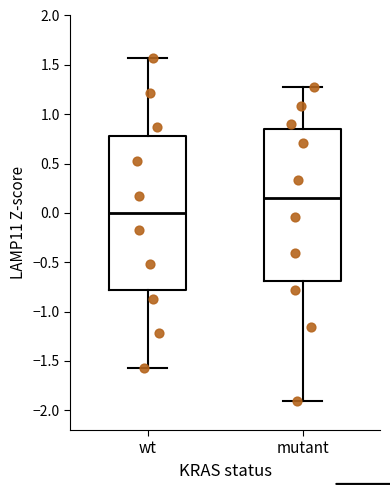

Reading left to right, transcribe this box plot: for each box, give where its median line is, the range the box spans, and where its two whiskers end, as read against the y-axis. The values are not printed on the chart, so give them approximately, as read against the axis.

wt: median 0.00, box -0.80 to 0.80, whiskers -1.55 to 1.55
mutant: median 0.15, box -0.70 to 0.85, whiskers -1.90 to 1.25